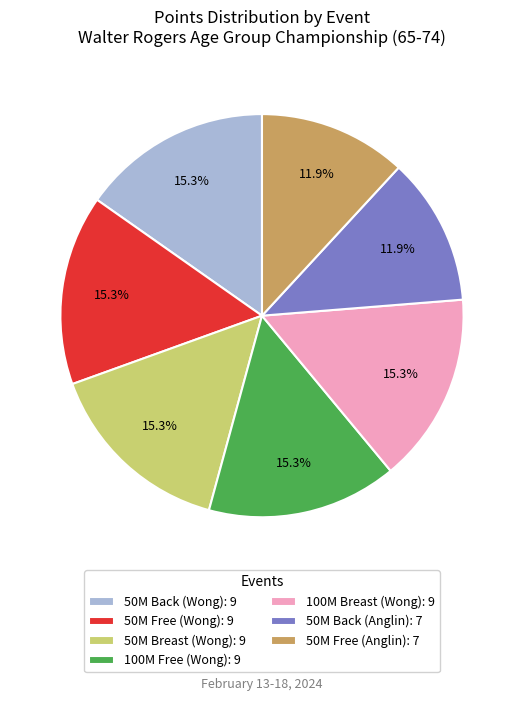

What is the total percentage of 50M Back (Anglin): 7 and 100M Free (Wong): 9?

27.1%